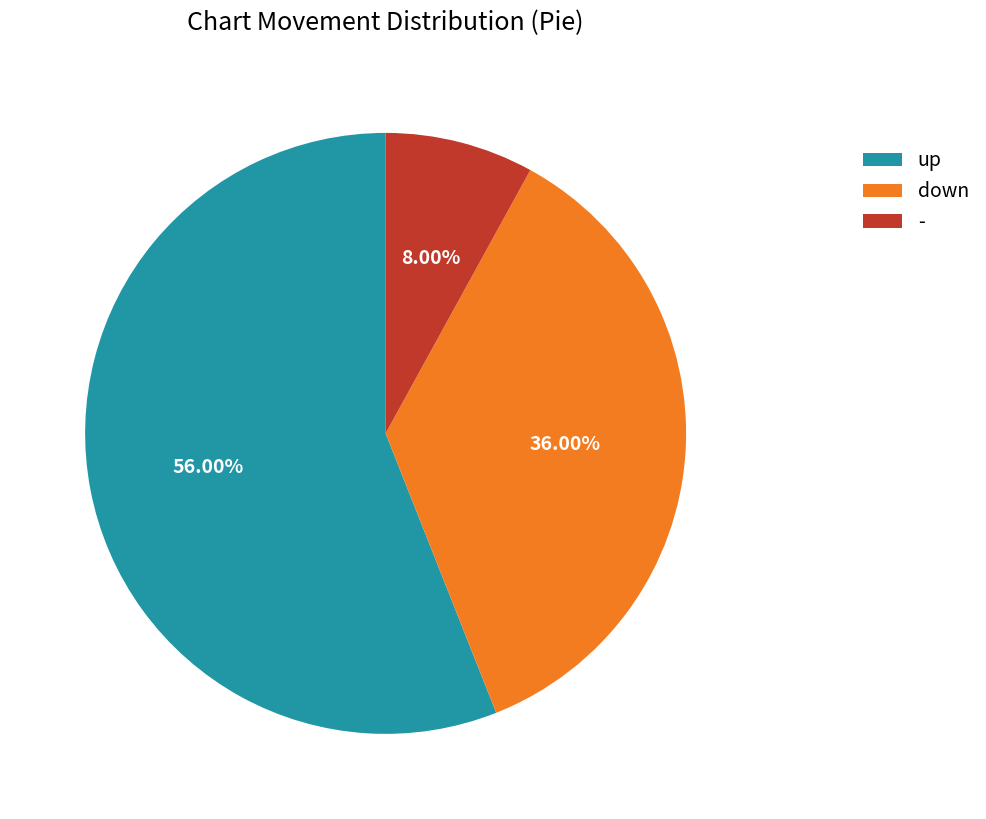

Which category accounts for the majority?

up